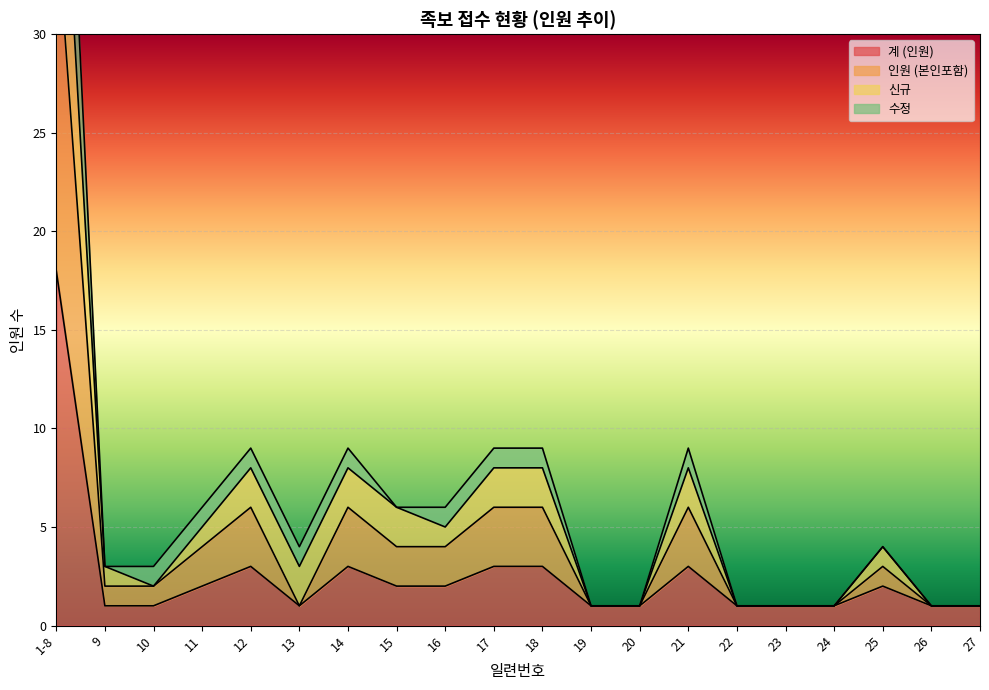

True or false: 계 (인원) has a value of 1 at 23.

True